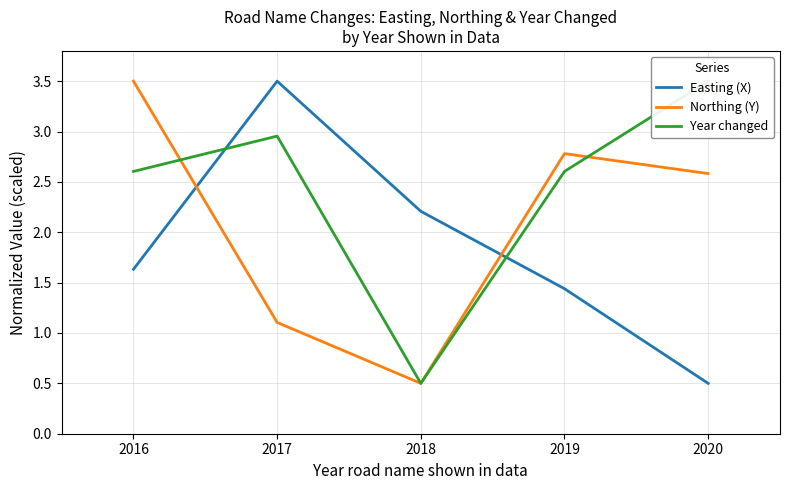

How many lines are shown in the chart?

3